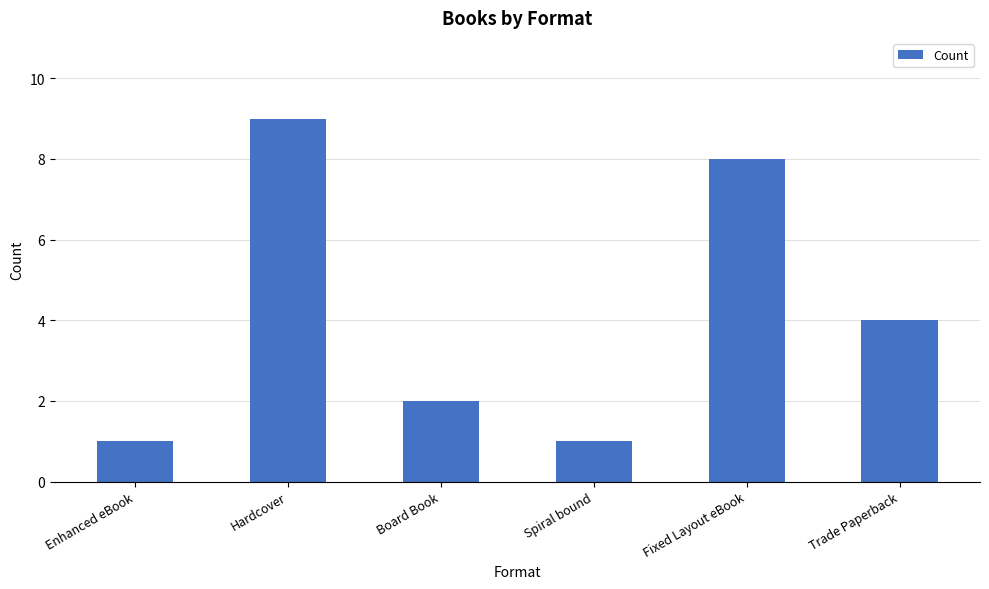

What position from the left is Enhanced eBook?

1